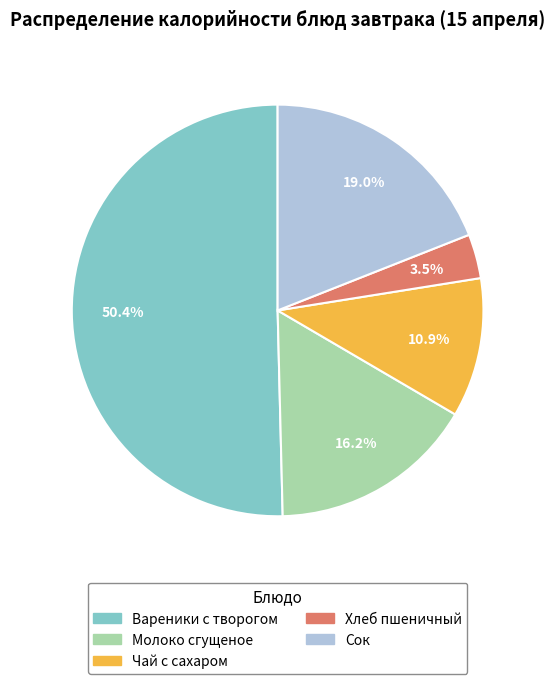

Does any single category account for the majority?

Yes